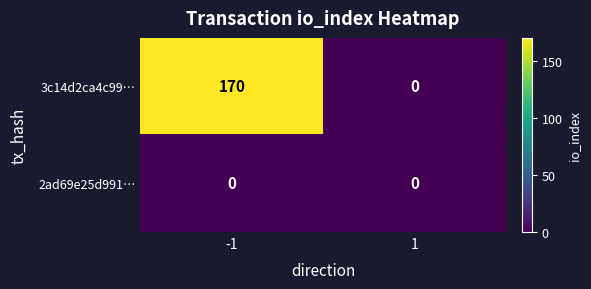

At -1, list the series in order from largest to smallest.

3c14d2ca4c99…, 2ad69e25d991…